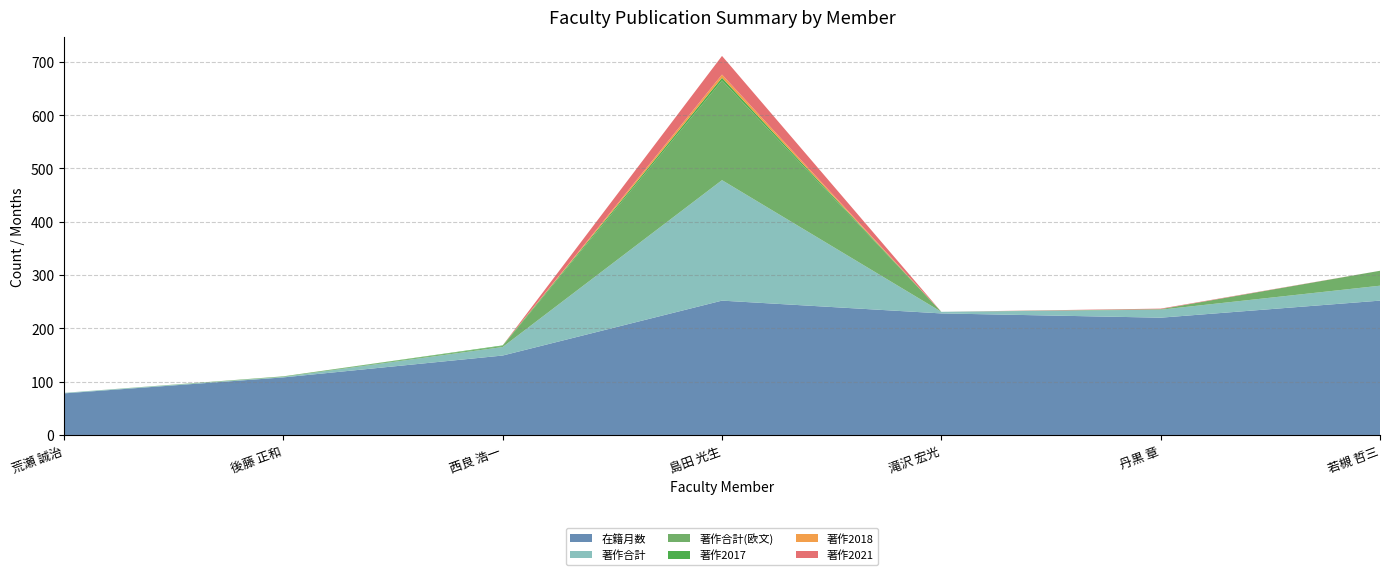

Reading left to right, extract all data points from this chart.

在籍月数: 78	108	149	252	228	220	252
著作合計: 1	1	16	226	3	15	28
著作合計(欧文): 0	1	2	187	0	1	28
著作2017: 0	0	1	5	0	0	0
著作2018: 0	0	0	6	0	0	0
著作2021: 0	0	0	35	0	1	0